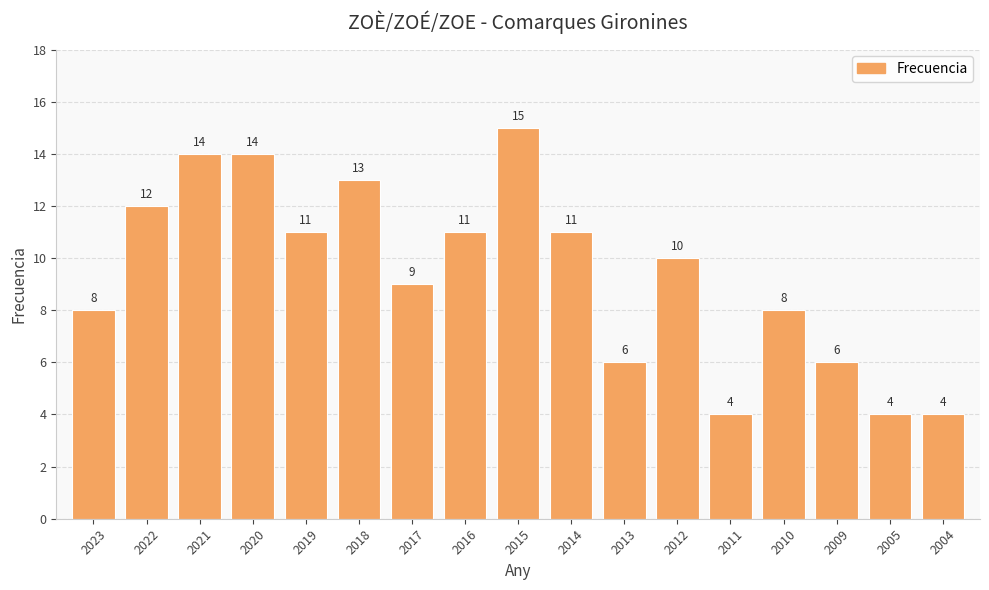

True or false: the data shows 4 at 2004.

True